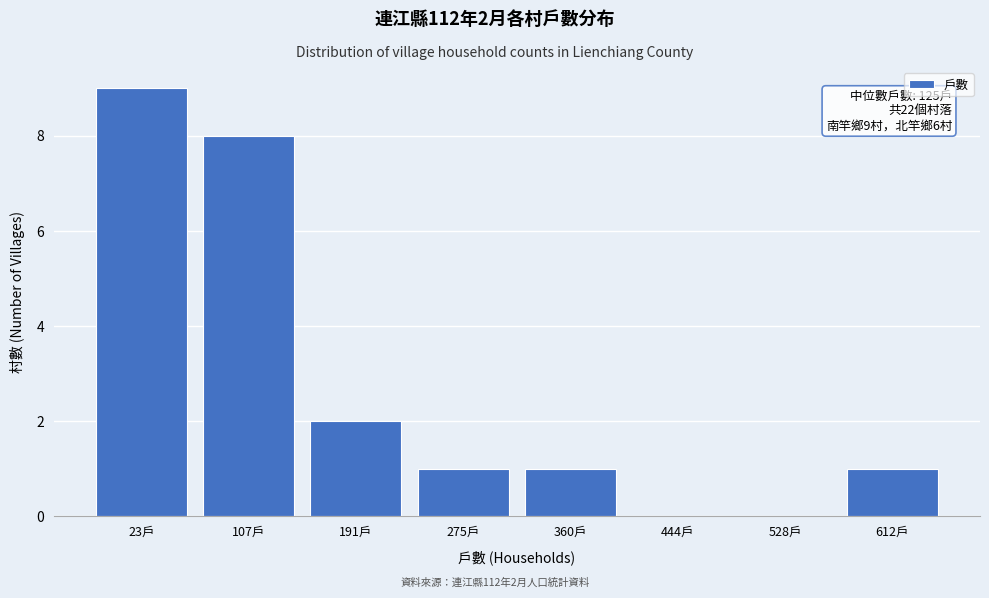

Reading right to left, extract all data points from this chart.

612戶=1	528戶=0	444戶=0	360戶=1	275戶=1	191戶=2	107戶=8	23戶=9